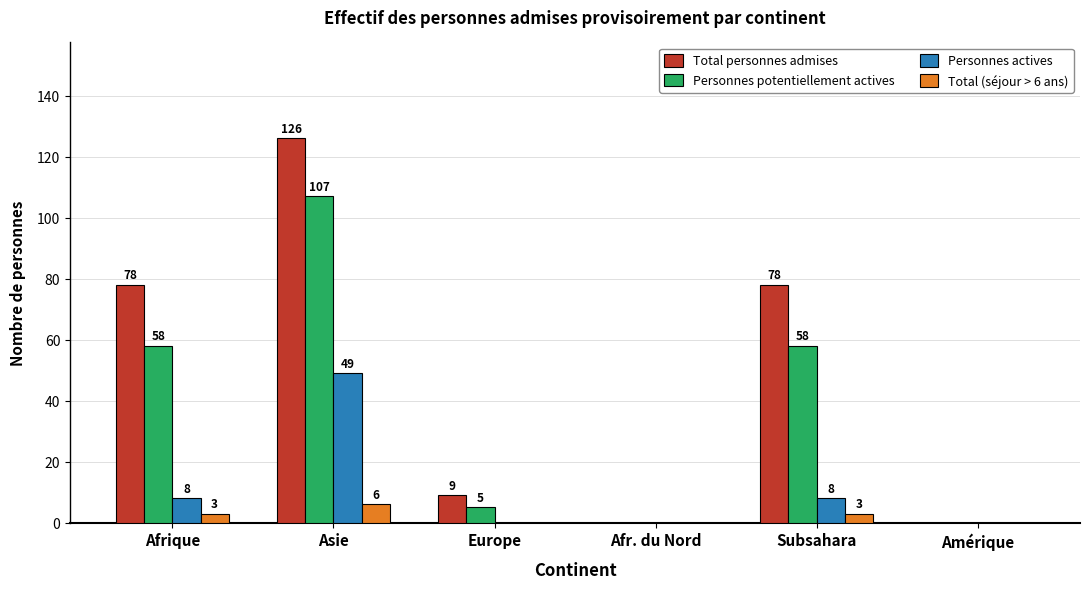

True or false: Total personnes admises has a value of 173 at Asie.

False